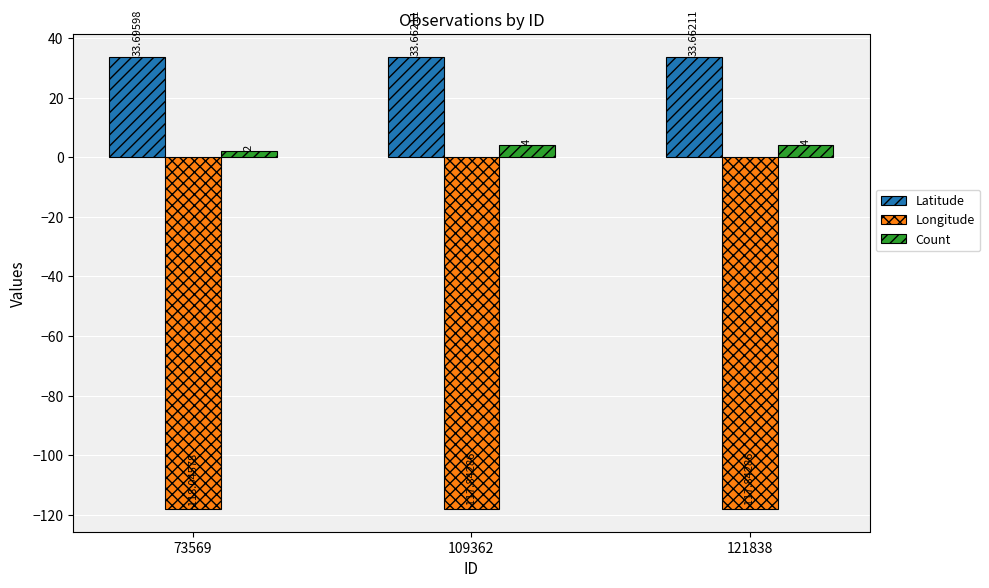

Reading left to right, what are all the values shown in this chart?

Latitude: 73569=33.7	109362=33.7	121838=33.7
Longitude: 73569=-118.0	109362=-117.8	121838=-117.8
Count: 73569=2.0	109362=4.0	121838=4.0